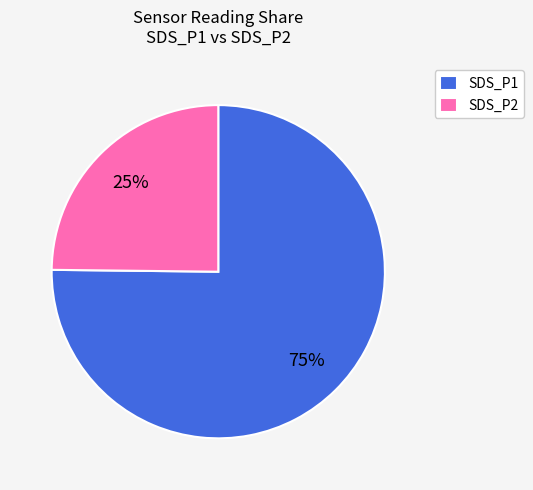

What is the smallest slice in the pie chart?

SDS_P2